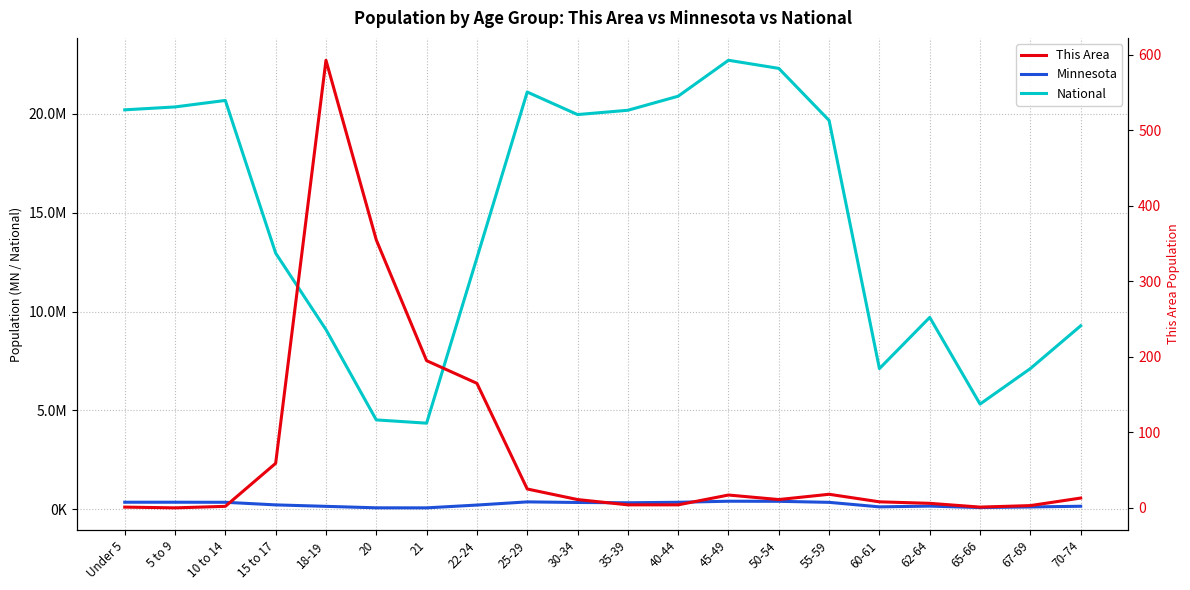

What position from the left is Under 5?

1